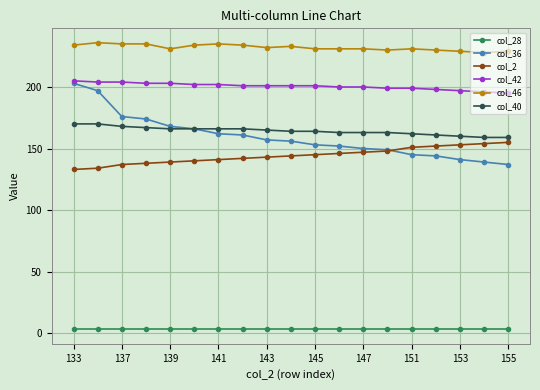

True or false: col_46 and col_36 cross at least once.

False